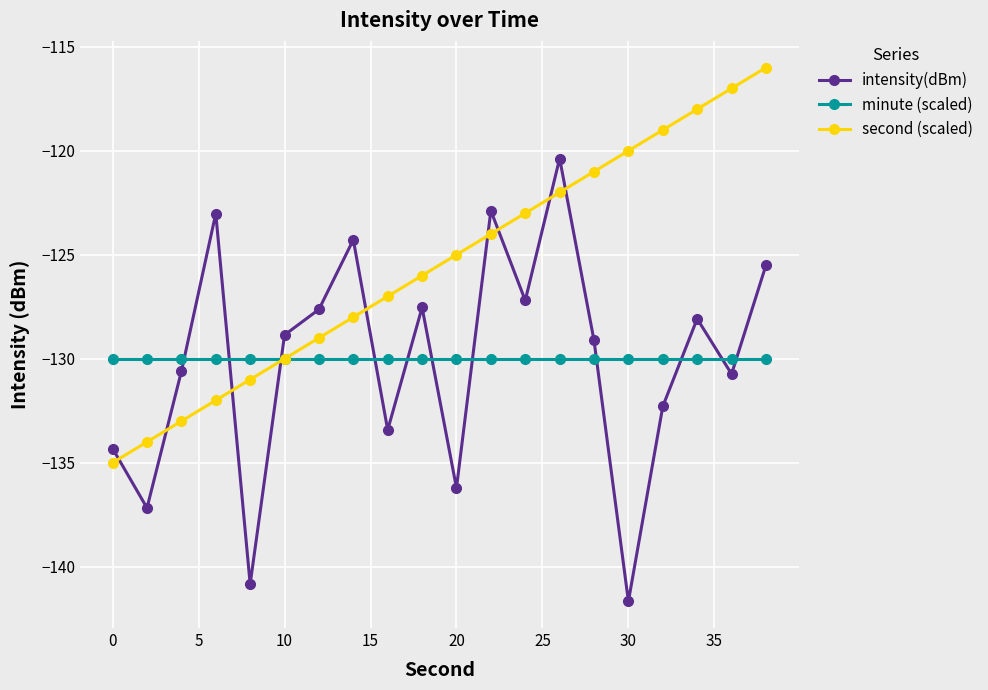

Which series has the largest range (max minus min)?

intensity(dBm)